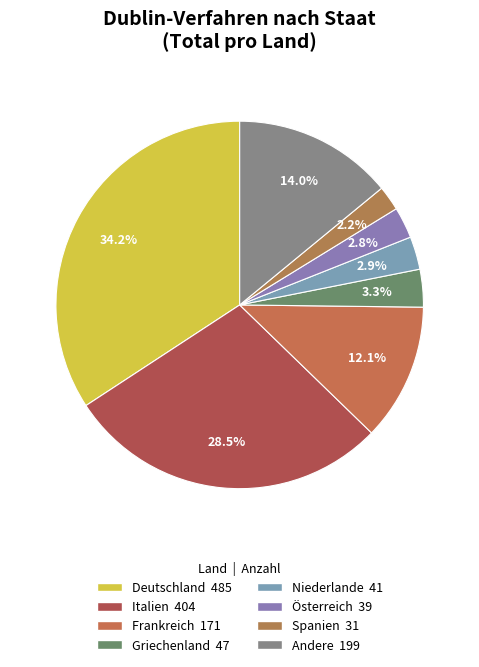

How many slices are in this pie chart?

8